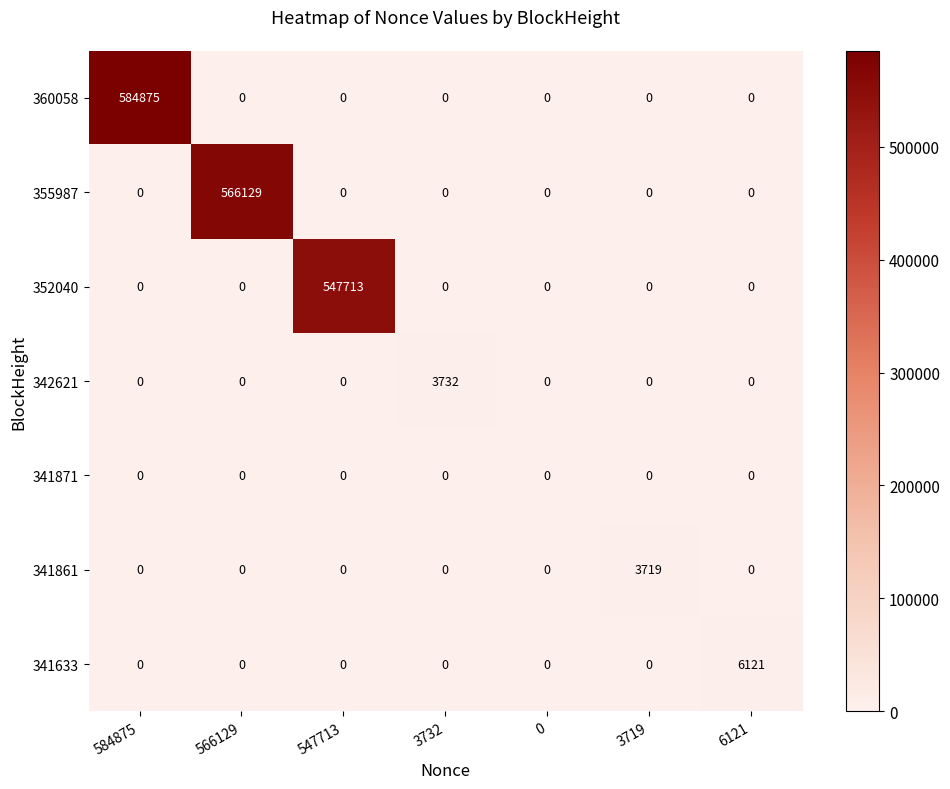

What is the difference between the maximum and minimum values in the 352040 series?

547713